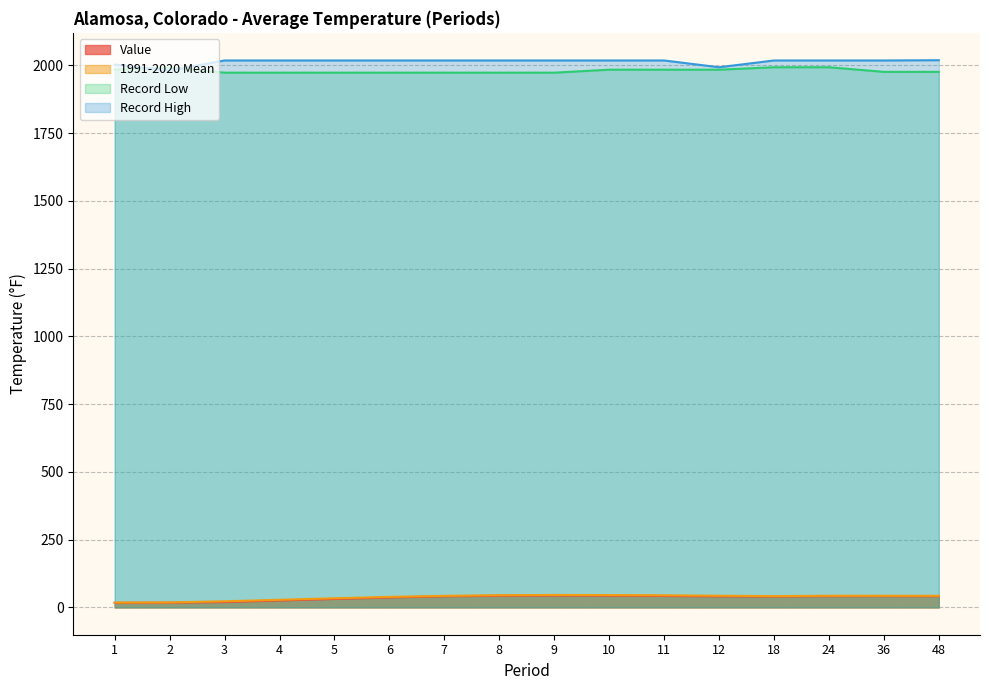

Where is Value nearest to the value 30?

5